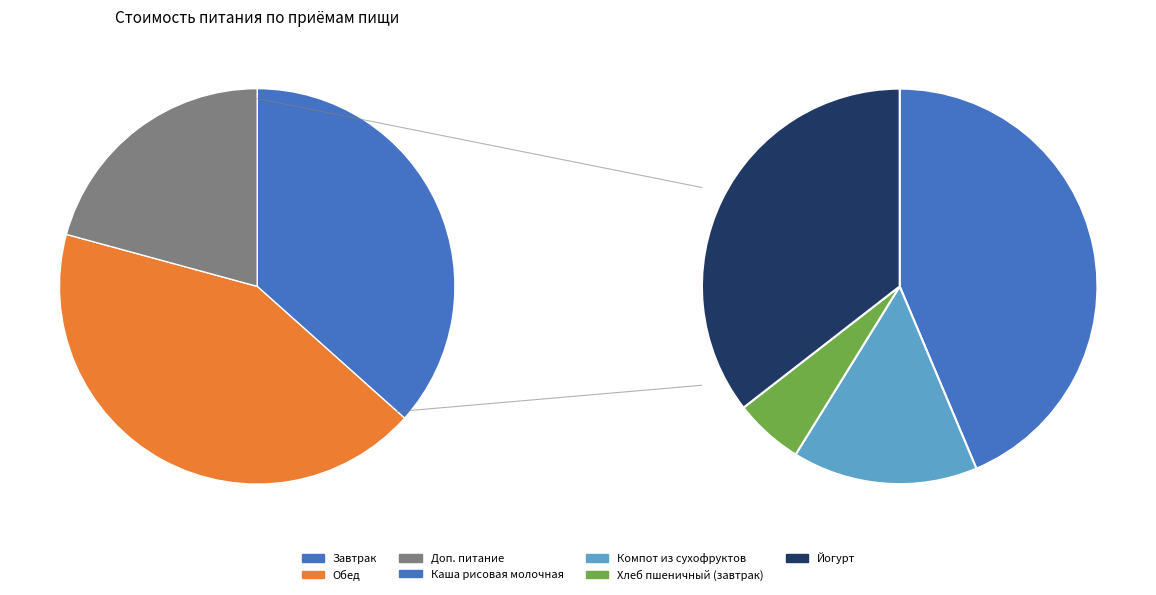

To the nearest percent, what portion does Обед represent?

43%